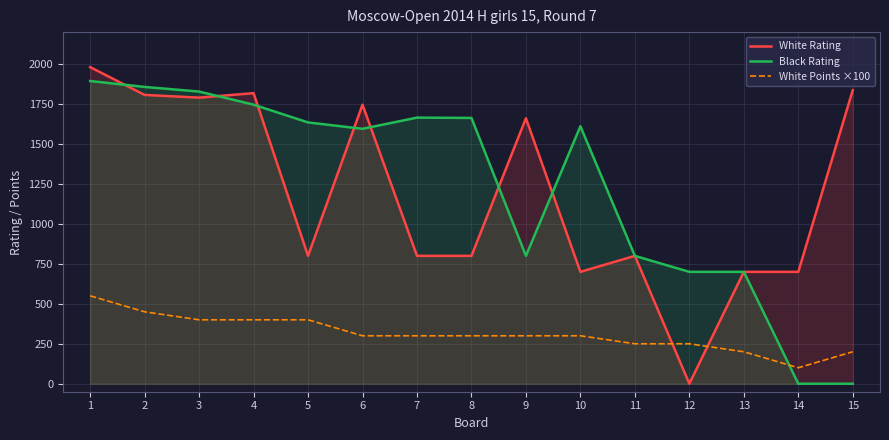

How many categories are shown in the chart?

15